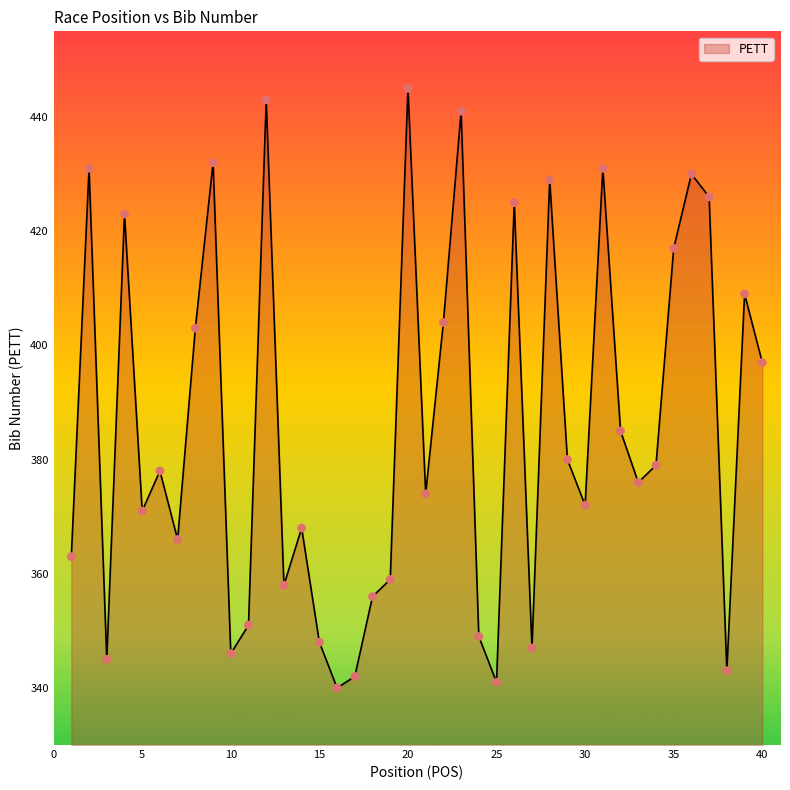

What is the smallest value displayed?

340